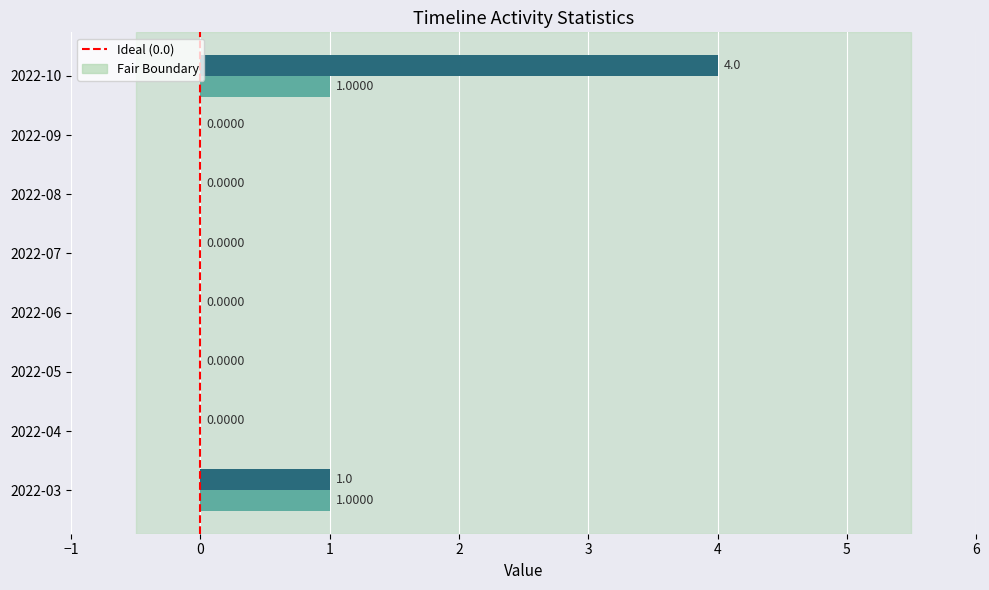

At which category is the sum across all series the highest?

2022-10